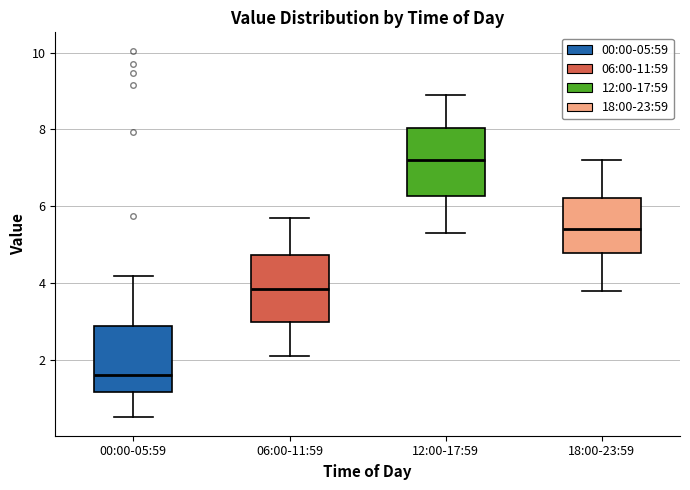

Where does the lower whisker of the box for 18:00-23:59 end on the y-axis? The values are not printed on the chart, so give them approximately, as read against the axis.

3.8